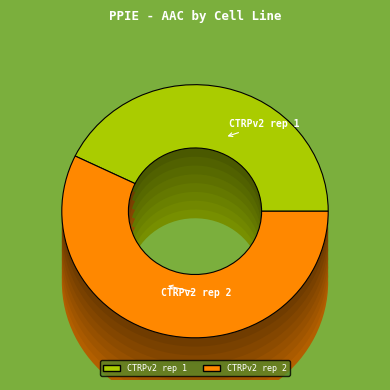

What percentage is the CTRPv2 rep 2 slice, to the nearest percent?

57%